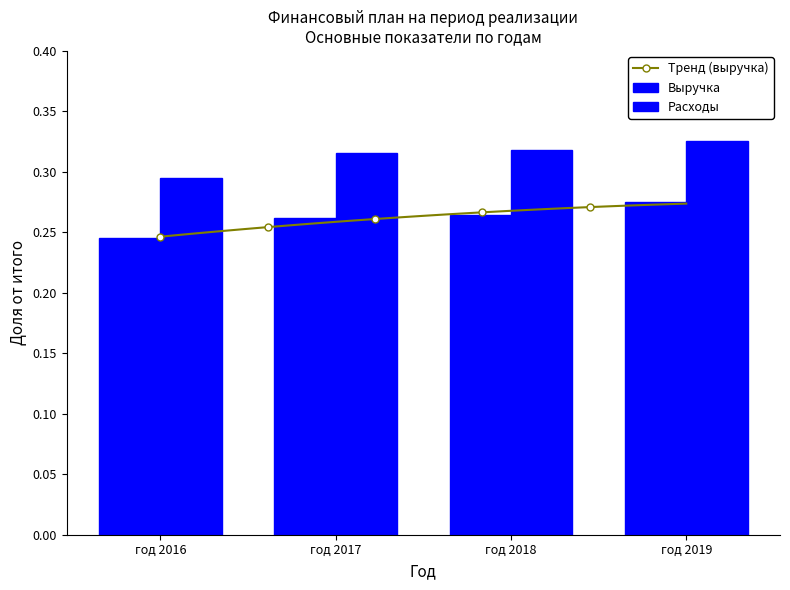

How many groups of bars are there?

4